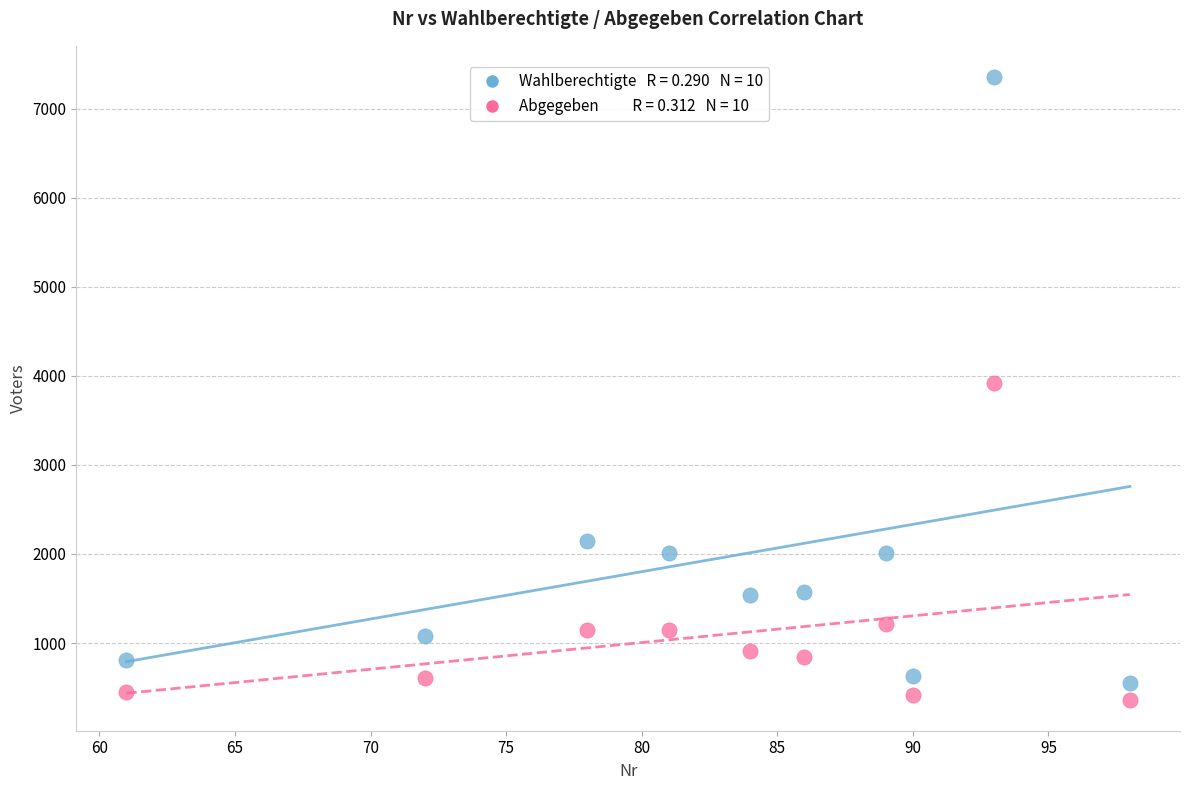

Across all data points, what is the range of X values (max minus min)?

37